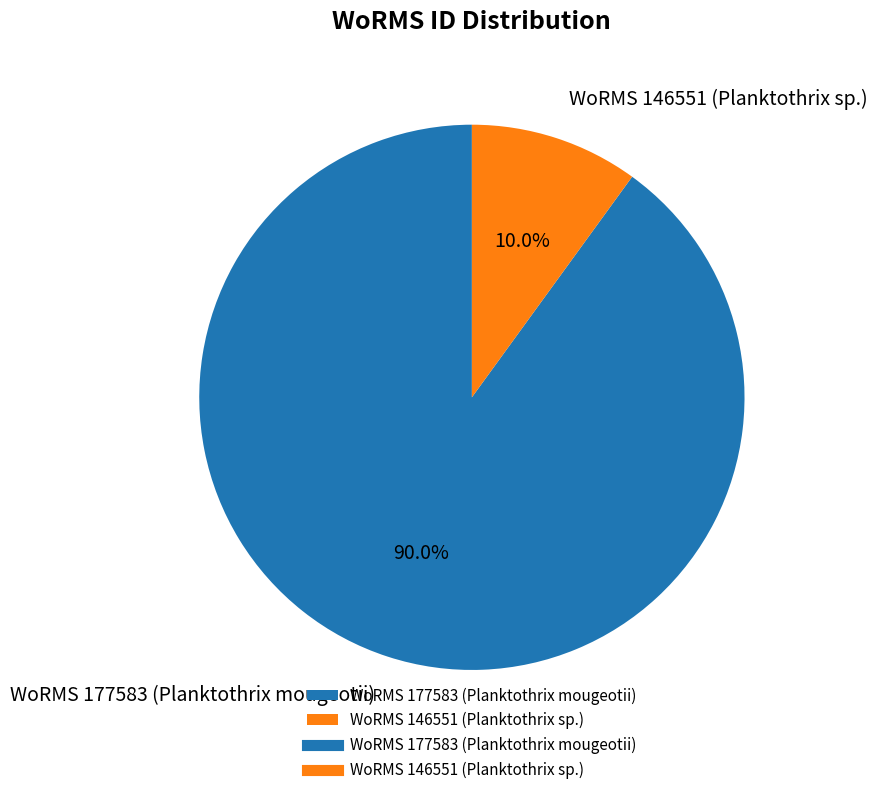

Which category accounts for the majority?

WoRMS 177583 (Planktothrix mougeotii)